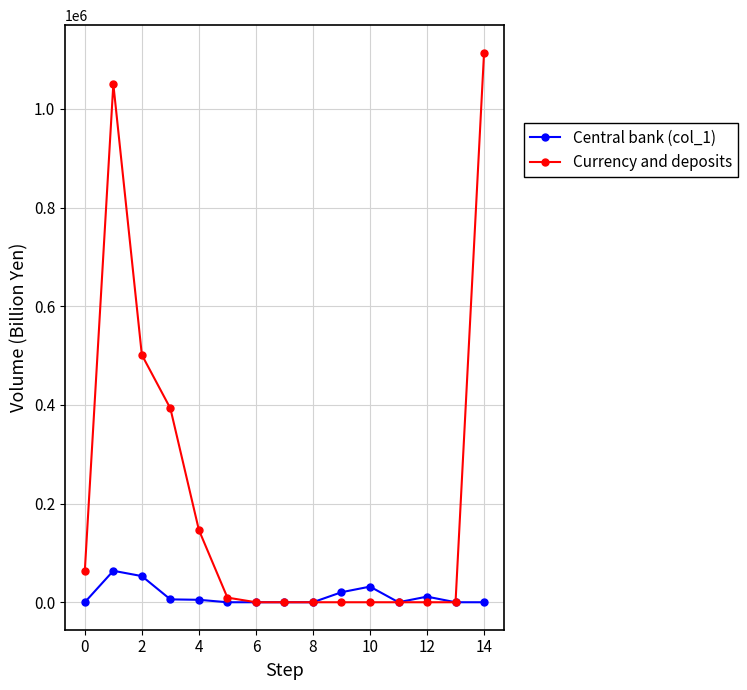

What is the value of the Central bank (col_1) point at the 2nd from the left?

63757.8